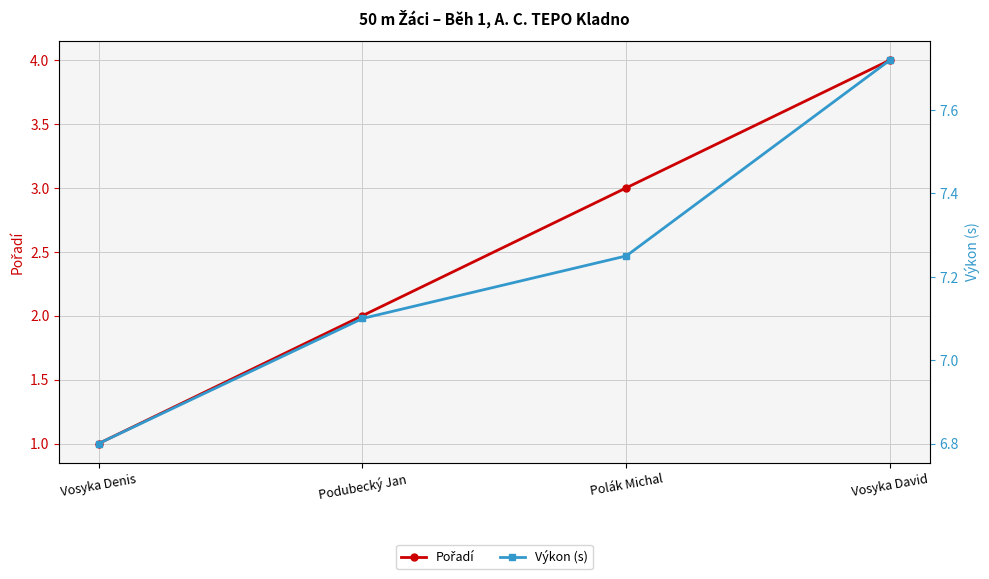

What is the label of the 2nd point from the left?

Podubecký Jan